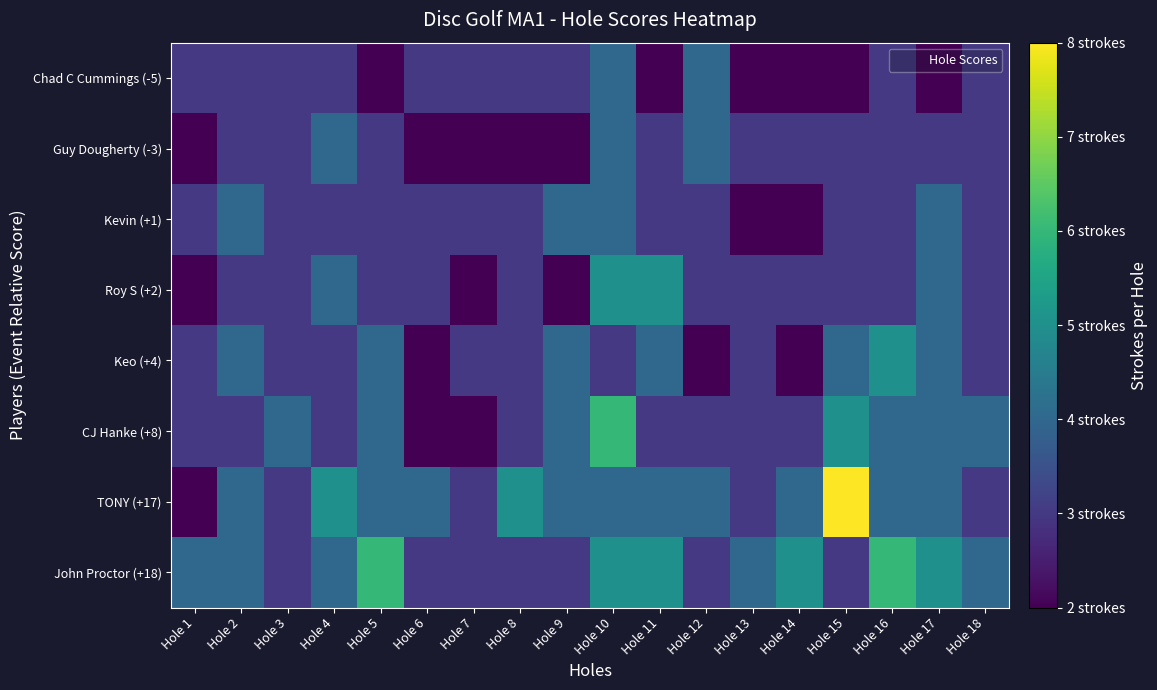

Rank the series by their maximum value, from highest to lowest.

TONY (+17), CJ Hanke (+8), John Proctor (+18), Roy S (+2), Keo (+4), Chad C Cummings (-5), Guy Dougherty (-3), Kevin (+1)